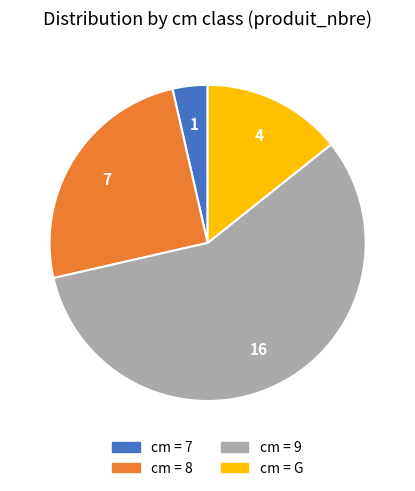

Does any single category account for the majority?

Yes